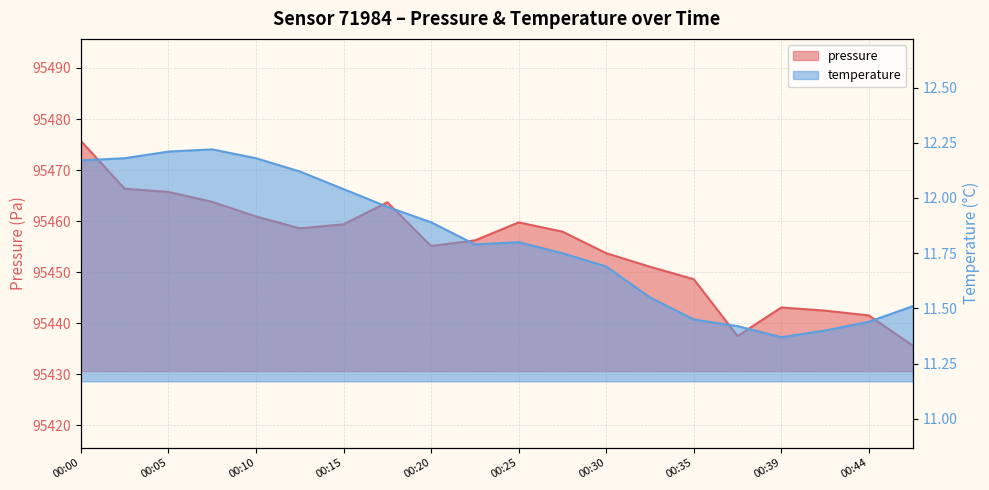

Rank the categories by pressure value from lowest to highest.

00:47, 00:37, 00:44, 00:42, 00:39, 00:35, 00:32, 00:30, 00:20, 00:22, 00:27, 00:13, 00:15, 00:25, 00:10, 00:18, 00:08, 00:05, 00:03, 00:00